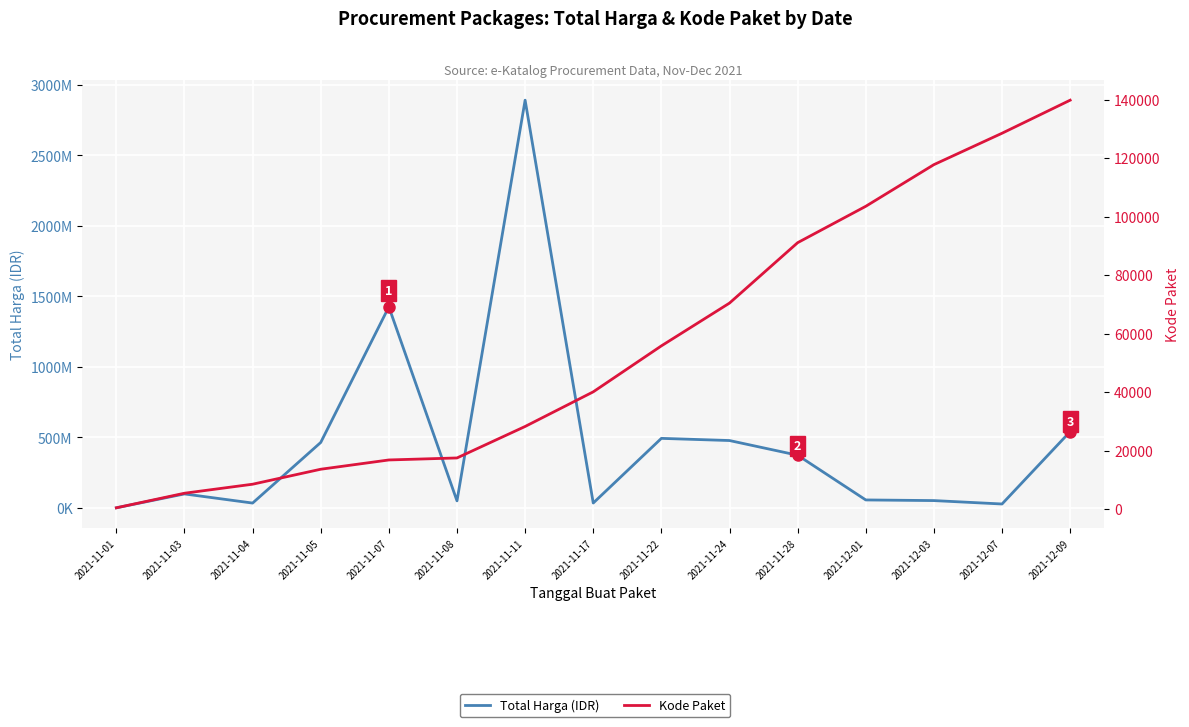

Which series has the largest range (max minus min)?

Total Harga (IDR)